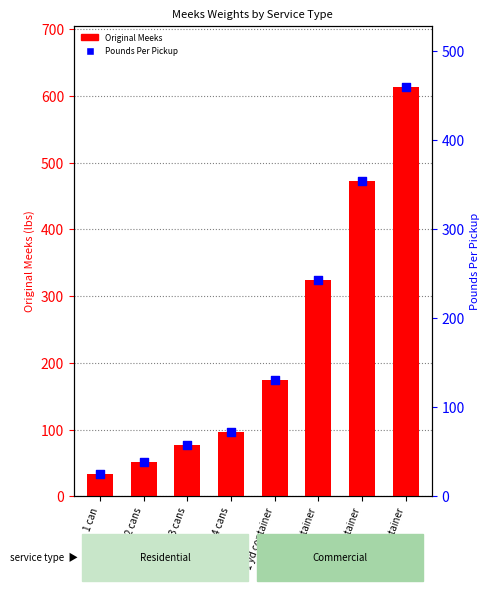

Which series contains the highest Y value?

Original Meeks